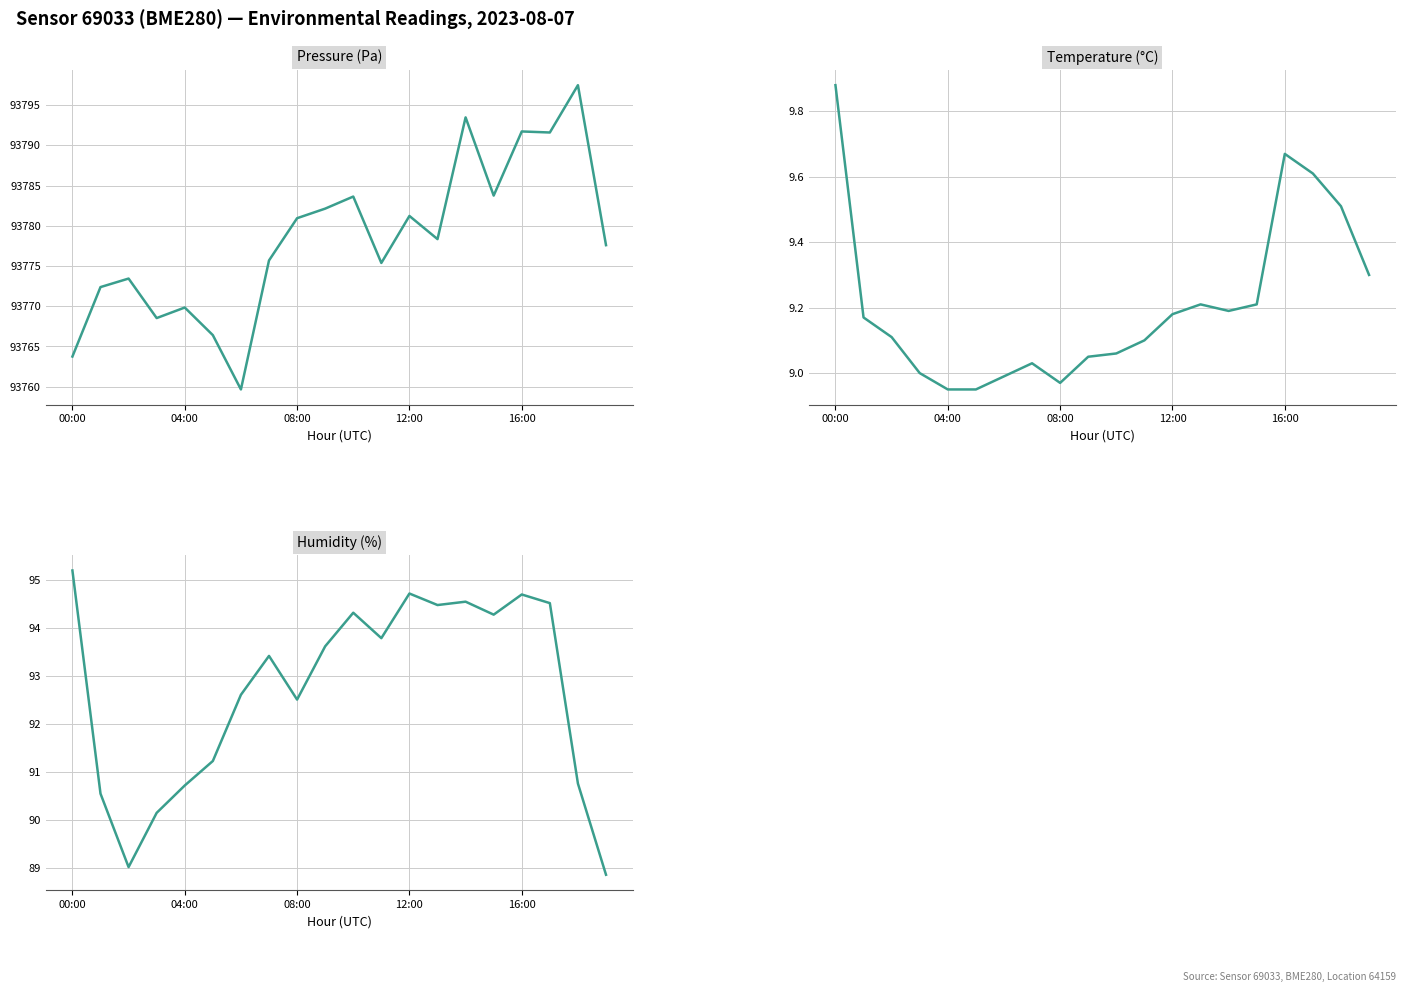

The value of temperature at 19 is 2.4. True or false?

False